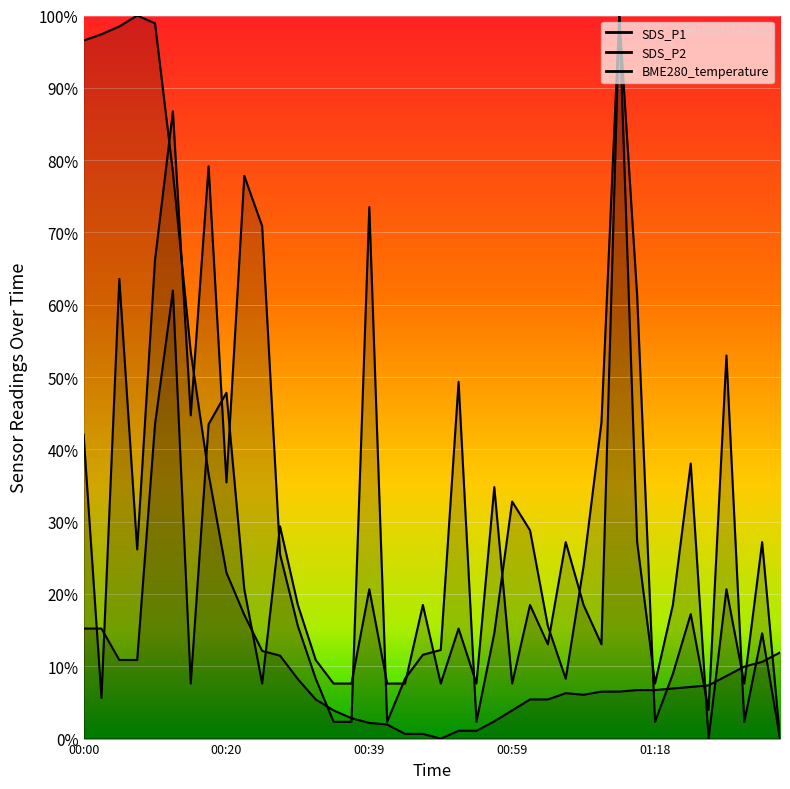

What position from the right is 00:59?

16